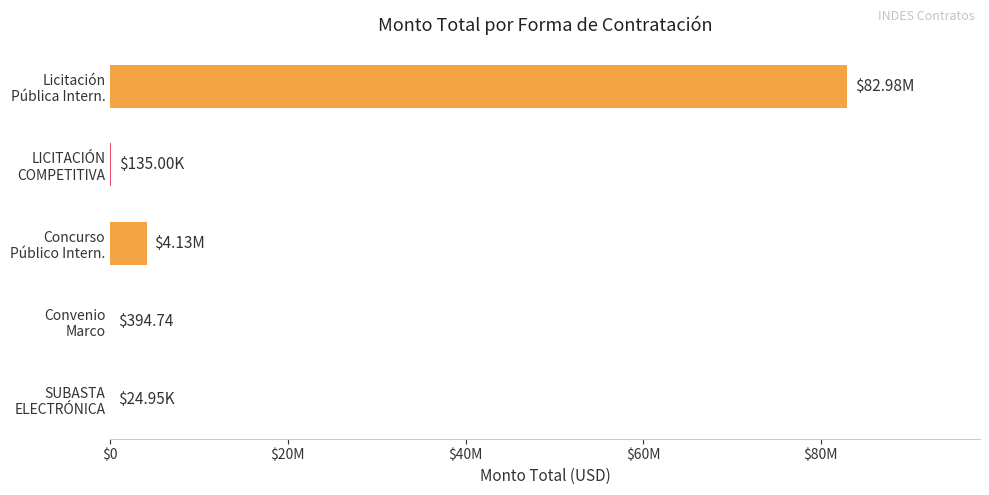

Are the bars horizontal?

Yes